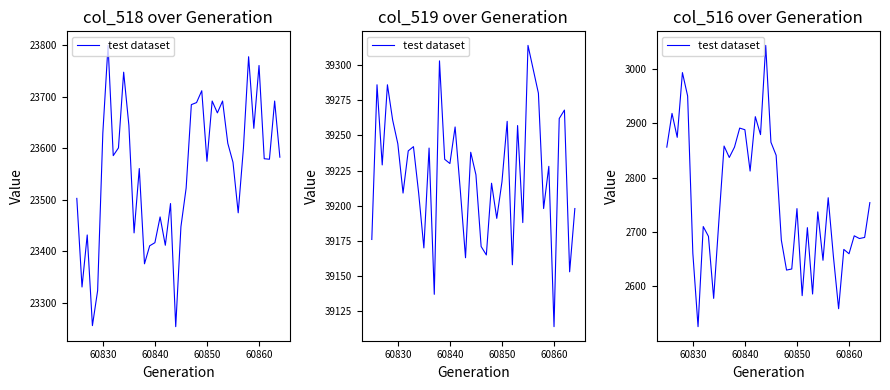

True or false: the data has more than 0 interior local peaks.

True